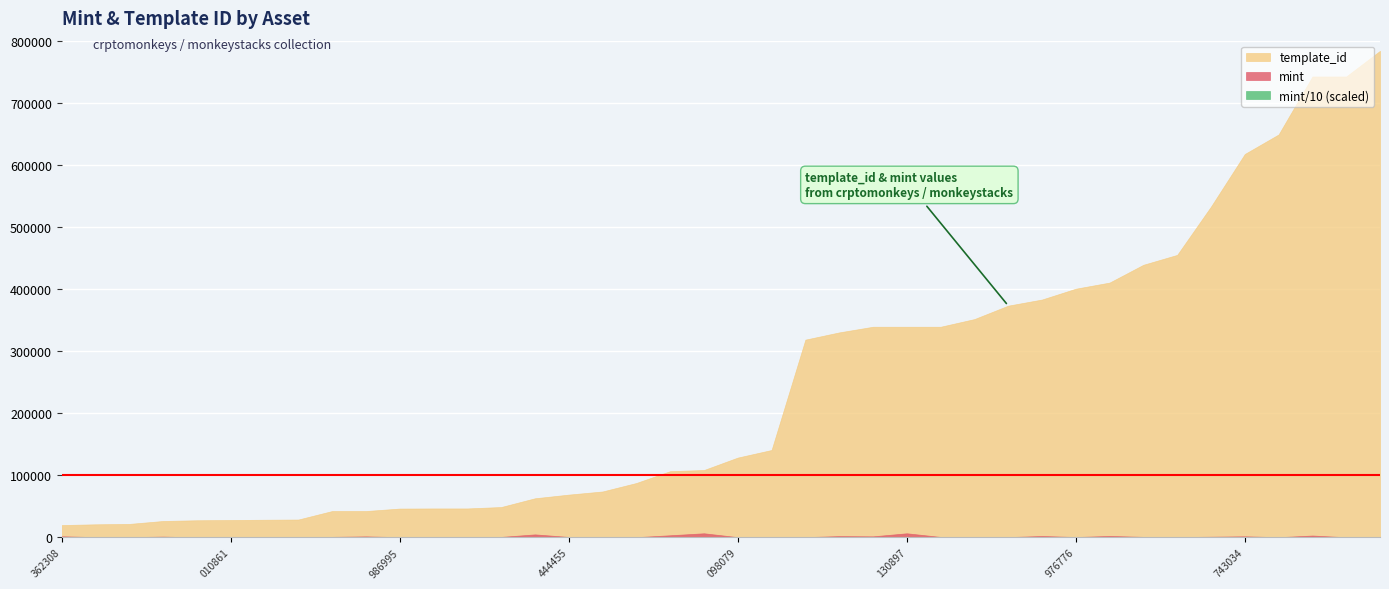

Reading left to right, list all the values displayed in this chart.

mint: 1753	390	388	1237	35	128	317	585	827	1593	344	397	410	733	4803	675	407	304	3386	6579	340	659	349	2046	1648	6567	687	218	412	2210	549	2280	798	450	1060	1696	278	2943	177	581
template_id: 19842	21046	21700	26402	27563	27966	28405	28744	42420	42420	46399	46598	46598	48873	62974	68874	73931	87604	106640	108484	128521	140743	318474	330131	339228	339228	339233	351580	373212	383071	400511	410375	439058	454978	532825	617504	648922	742319	742322	783650